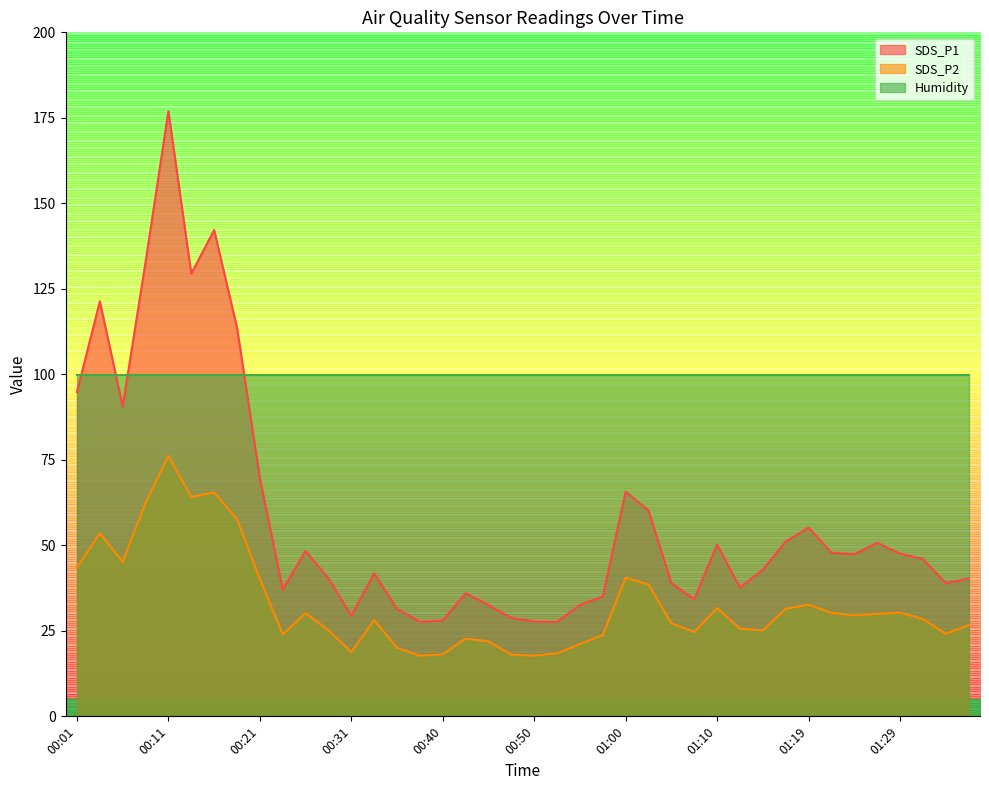

The value of SDS_P2 at 01:29 is 43.4. True or false?

False